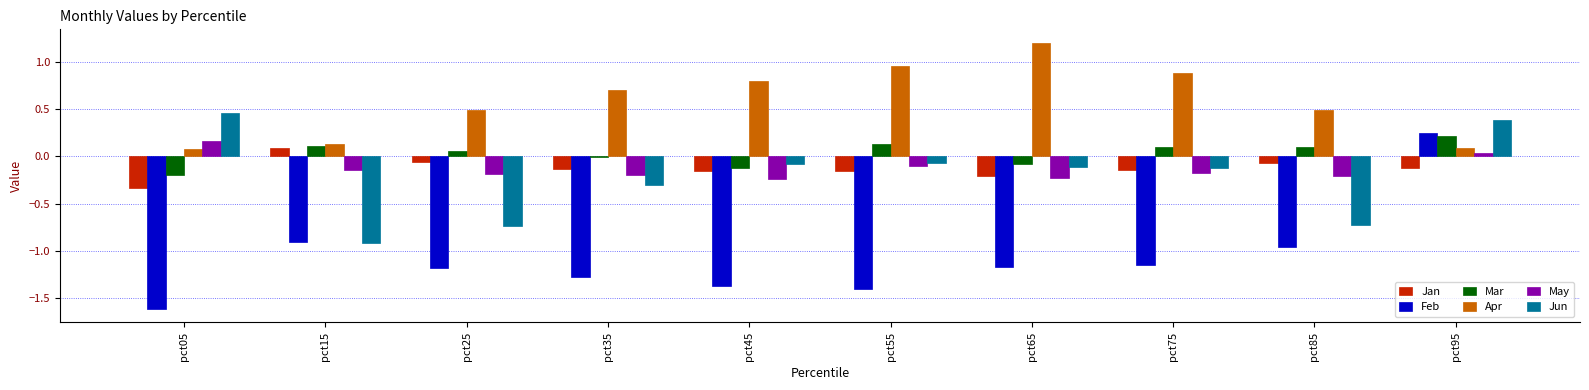

The Jan series shows -0.1 at pct25. True or false?

True